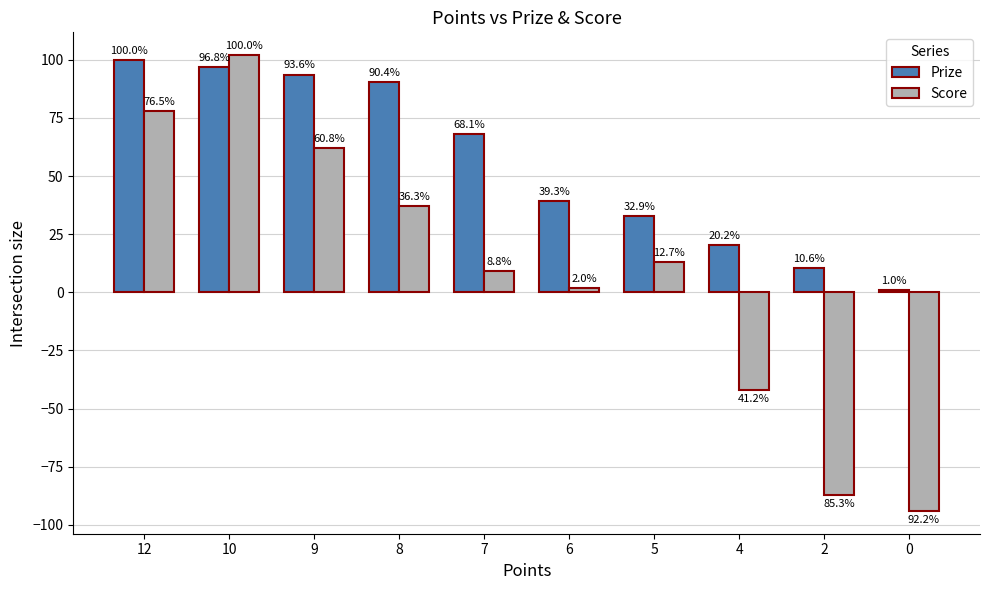

True or false: Score has a value of 60.5 at 8.

False